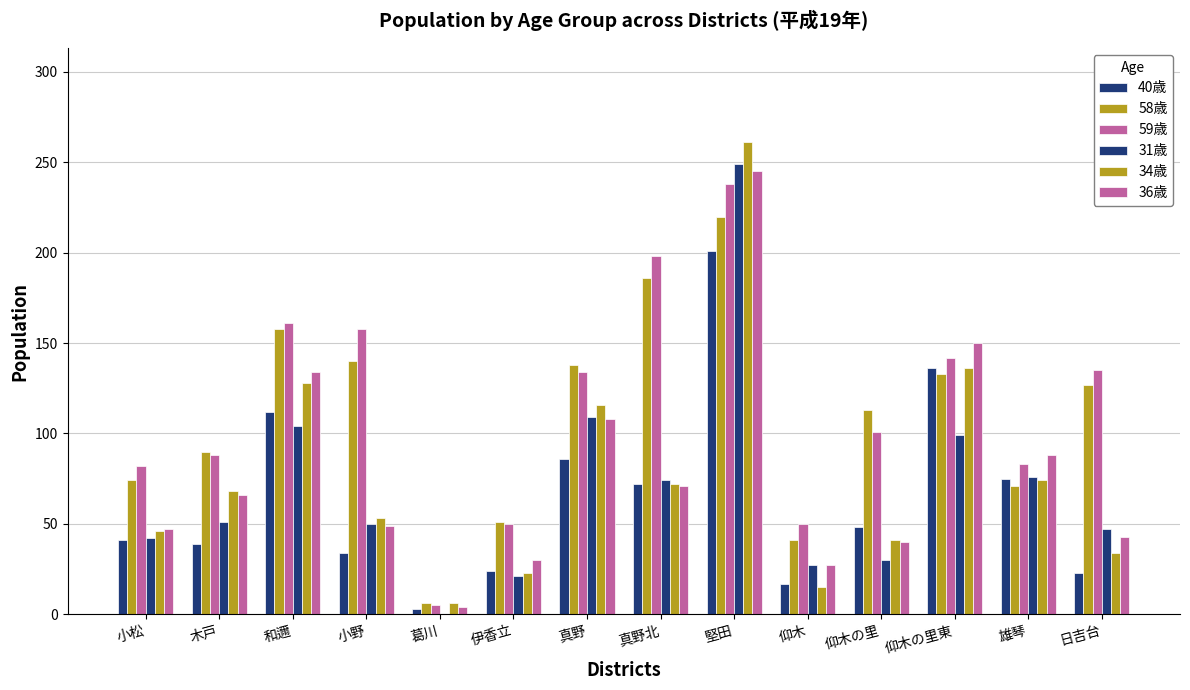

Reading right to left, what are all the values shown in this chart?

40歳: 23	75	136	48	17	201	72	86	24	3	34	112	39	41
58歳: 127	71	133	113	41	220	186	138	51	6	140	158	90	74
59歳: 135	83	142	101	50	238	198	134	50	5	158	161	88	82
31歳: 47	76	99	30	27	249	74	109	21	0	50	104	51	42
34歳: 34	74	136	41	15	261	72	116	23	6	53	128	68	46
36歳: 43	88	150	40	27	245	71	108	30	4	49	134	66	47